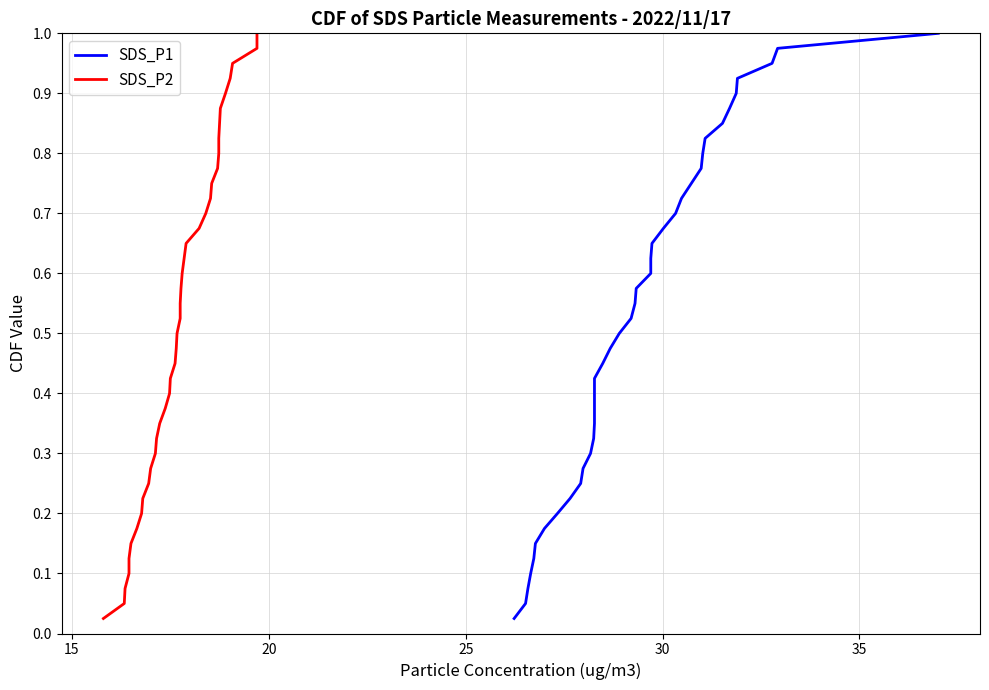

What is the value of the SDS_P1 point at the 8th from the left?

0.2